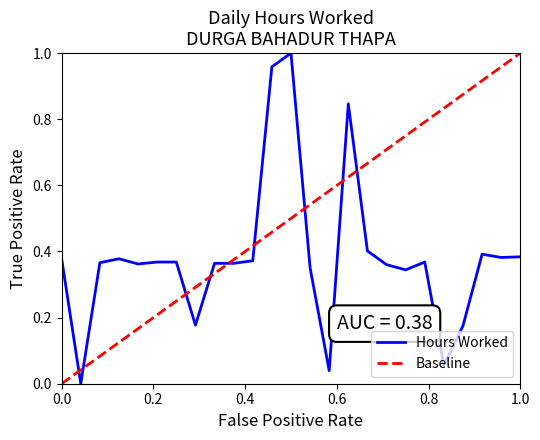

The Hours Worked series shows 0.7 at 1.0. True or false?

False